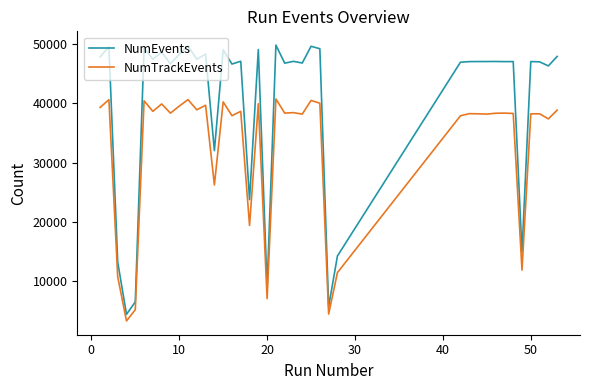

True or false: NumTrackEvents and NumEvents cross at least once.

False